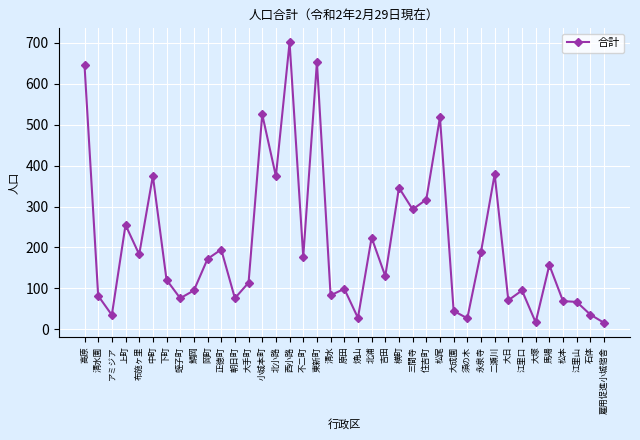

How many lines are shown in the chart?

1